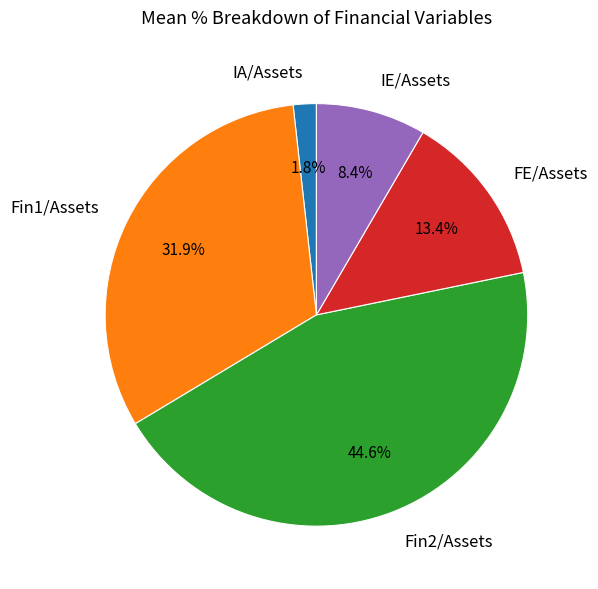

To the nearest percent, what is the combined percentage of IE/Assets and Fin2/Assets?

53%